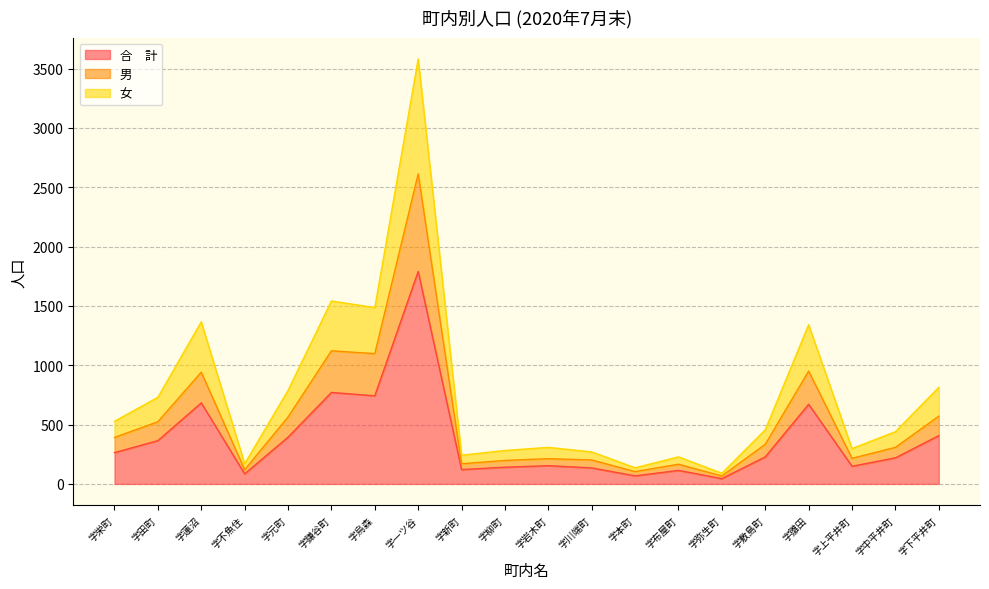

At which label does 男 first exceed 334?

字栄町